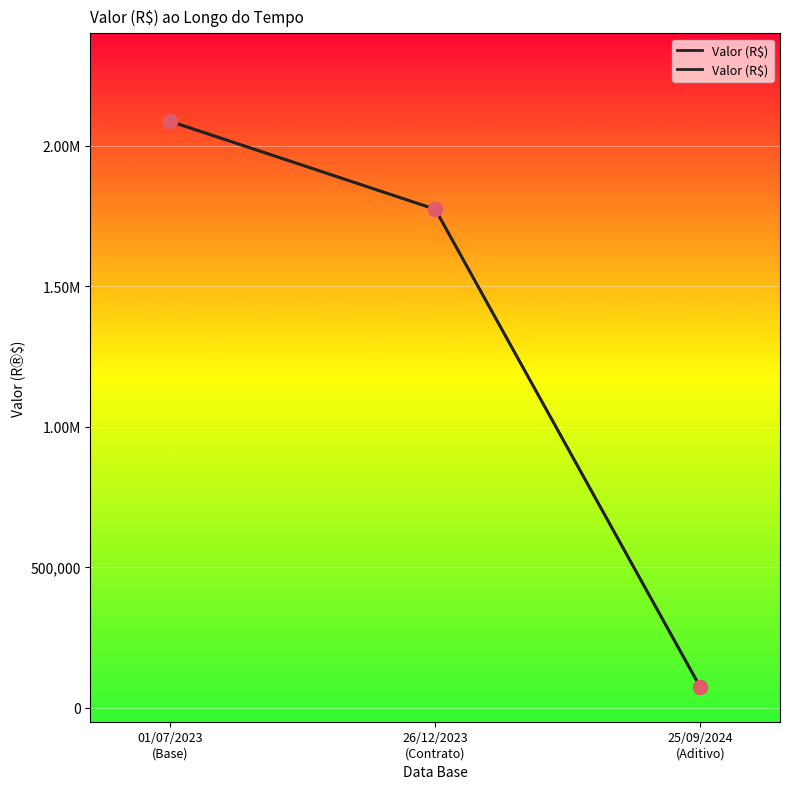

What is the change in value from 26/12/2023
(Contrato) to 25/09/2024
(Aditivo)?

-1702573.4